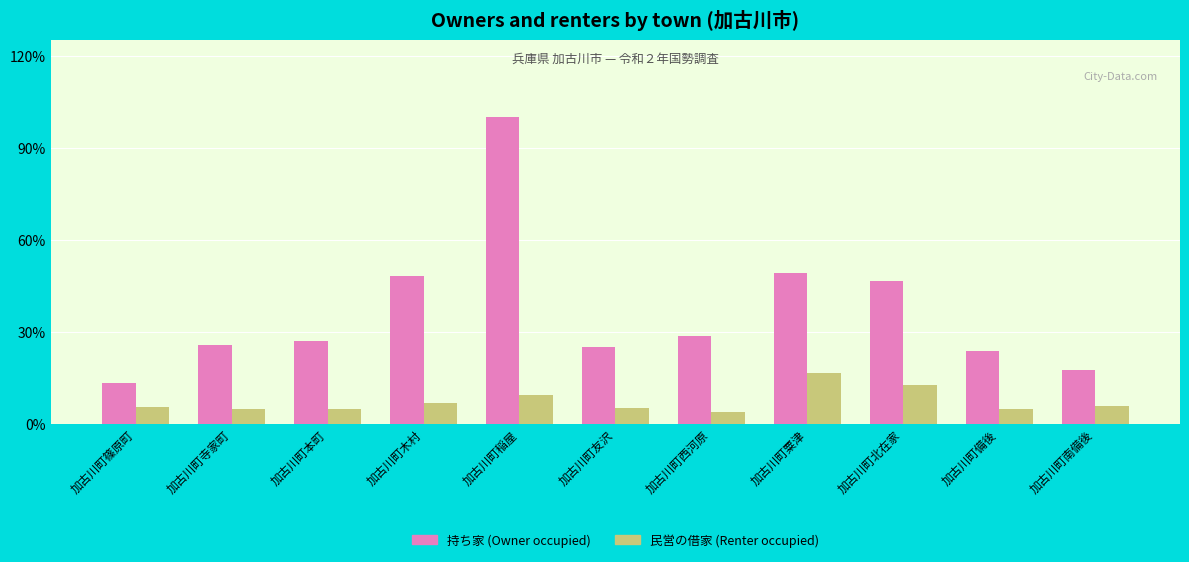

Which series changed the most between 加古川町篠原町 and 加古川町北在家?

持ち家 (Owner occupied)